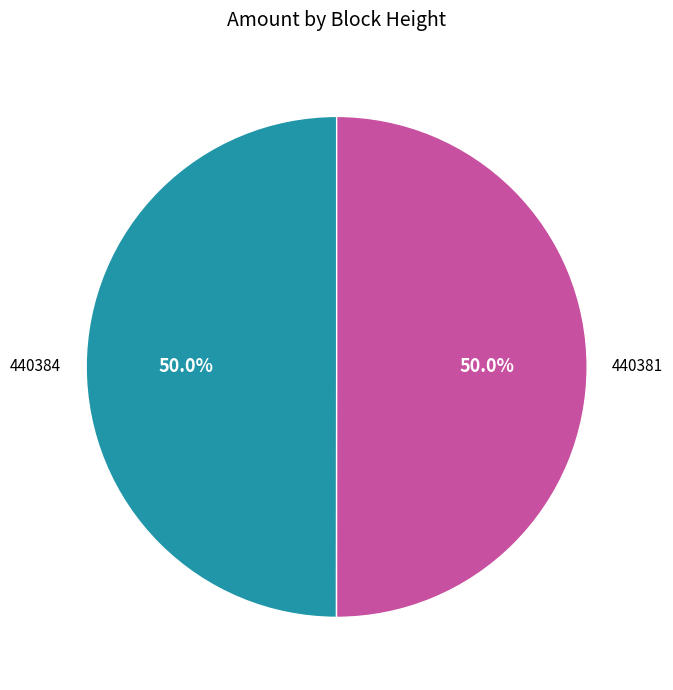

Combined, do 440384 and 440381 account for over 50%?

Yes